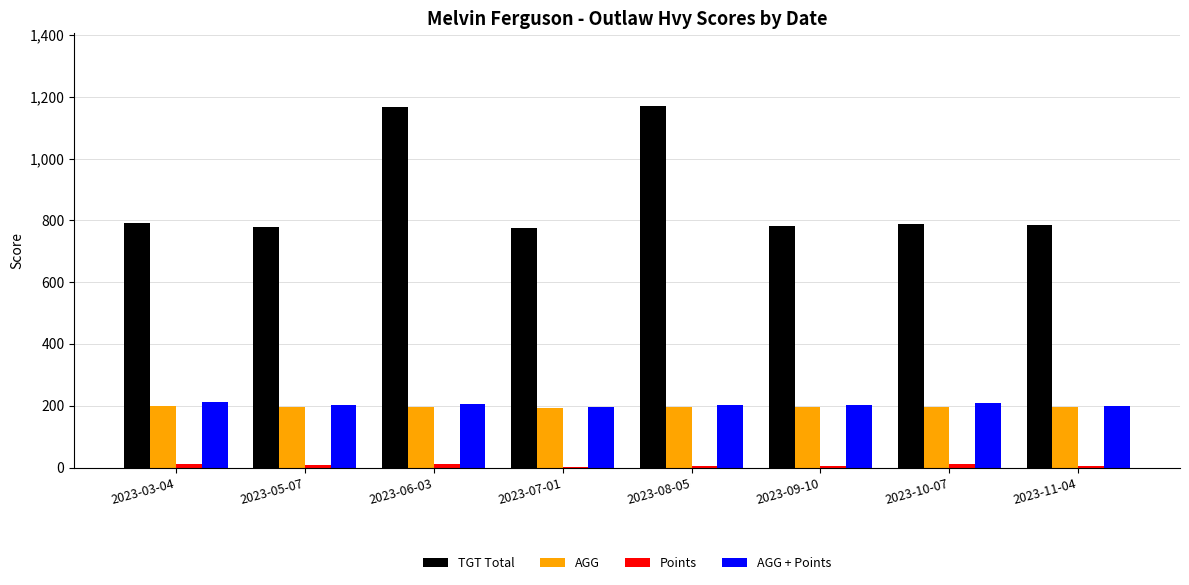

The value of TGT Total at 2023-09-10 is 434.0. True or false?

False